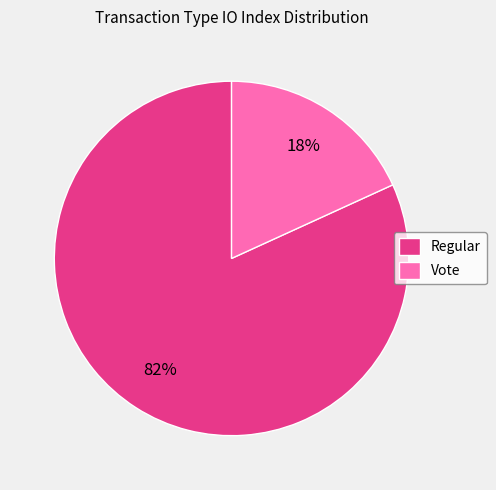

Does Regular account for over 50% of the chart?

Yes